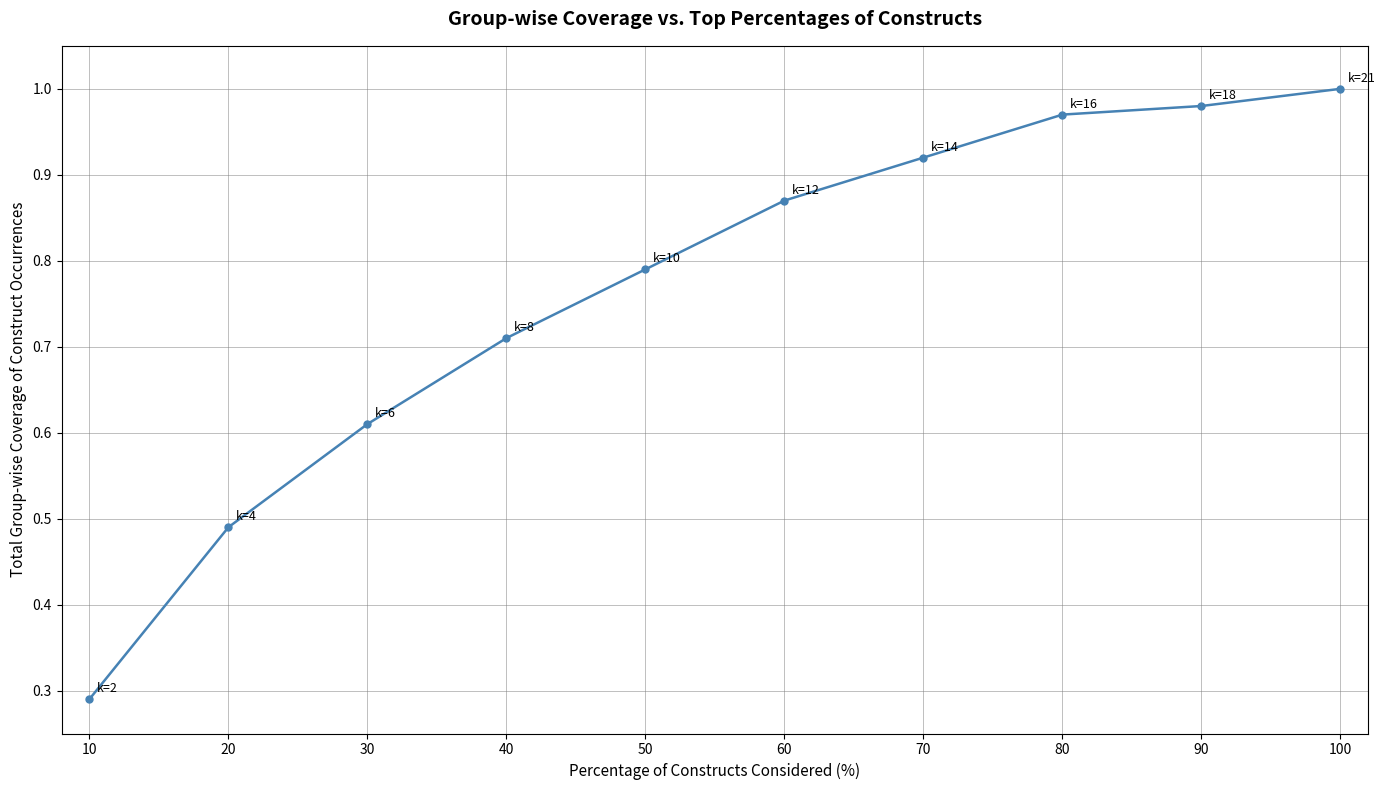

The value at 80 is 1.0. True or false?

True